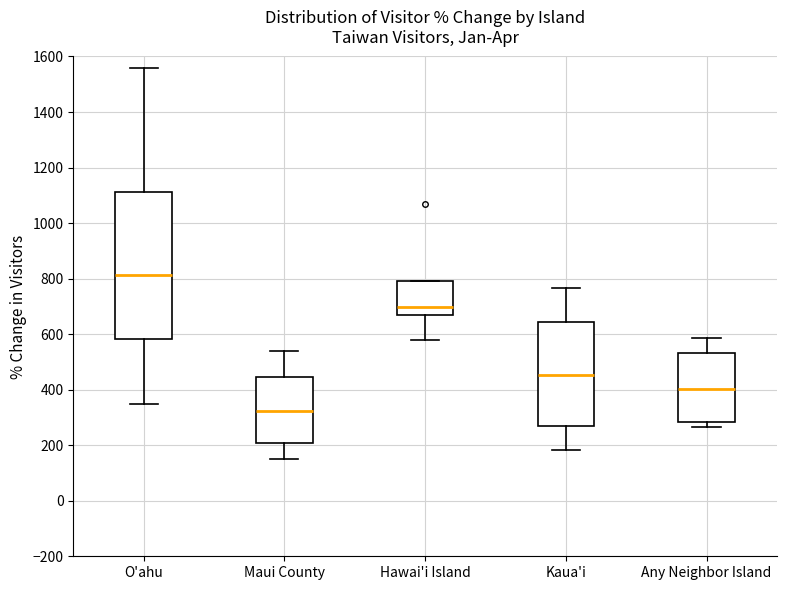

Reading left to right, transcribe this box plot: for each box, give where its median line is, the range the box spans, and where its two whiskers end, as read against the y-axis. The values are not printed on the chart, so give them approximately, as read against the axis.

O'ahu: median 820, box 580 to 1120, whiskers 360 to 1560
Maui County: median 320, box 200 to 440, whiskers 140 to 540
Hawai'i Island: median 700, box 660 to 800, whiskers 580 to 800
Kaua'i: median 460, box 280 to 640, whiskers 180 to 760
Any Neighbor Island: median 400, box 280 to 540, whiskers 260 to 580